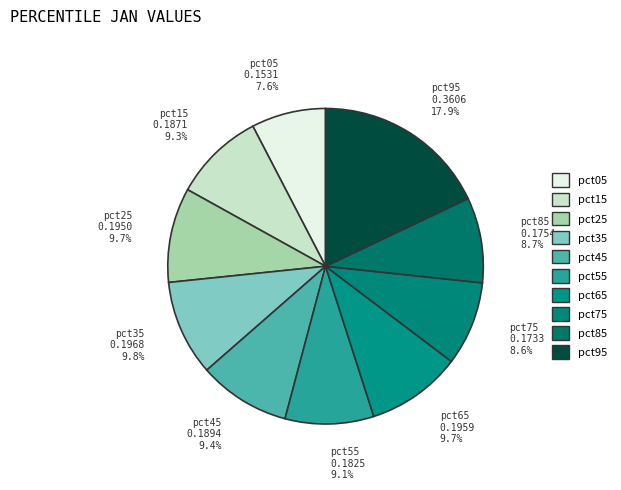

Is there a majority slice in this chart?

No